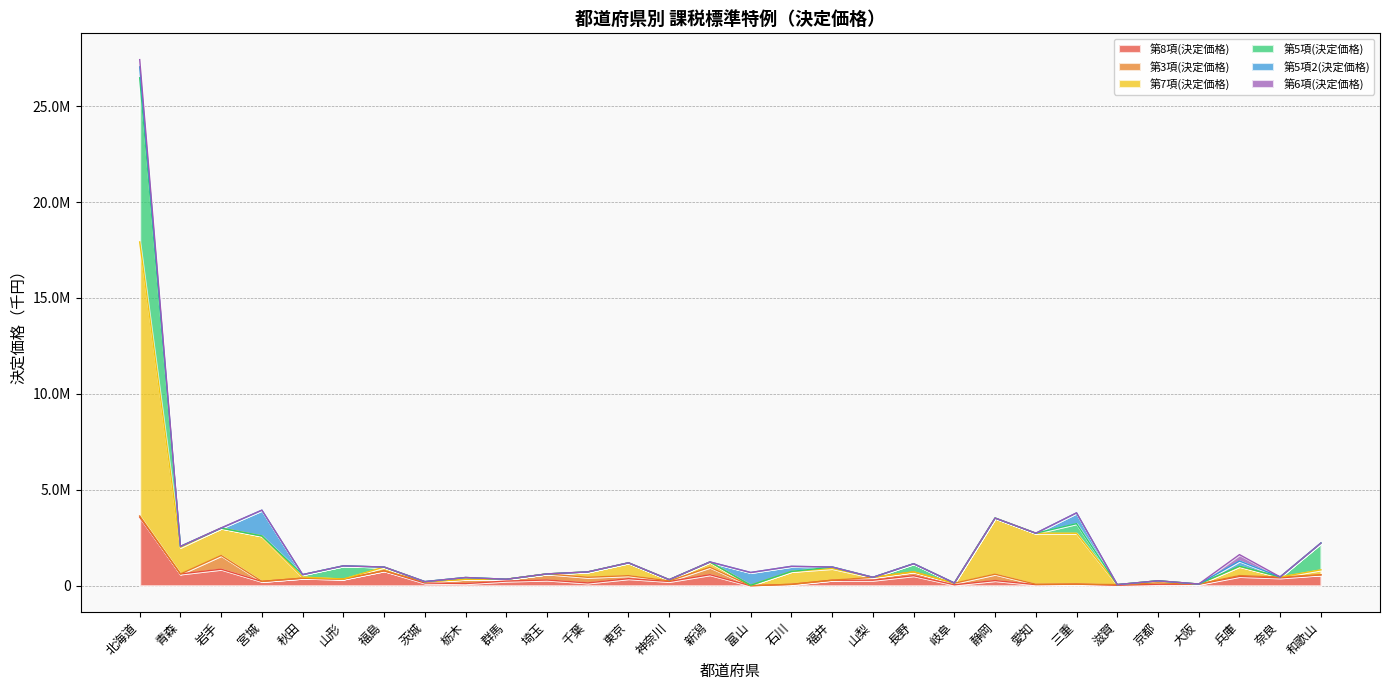

What position from the left is 神奈川?

14